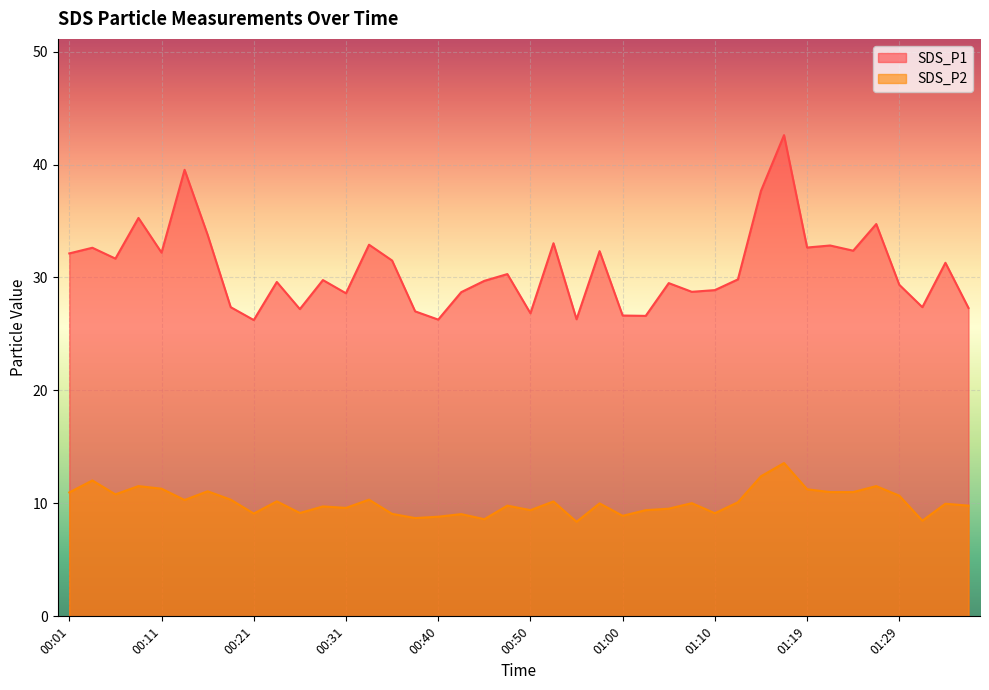

List the series in order of their peak value, highest first.

SDS_P1, SDS_P2